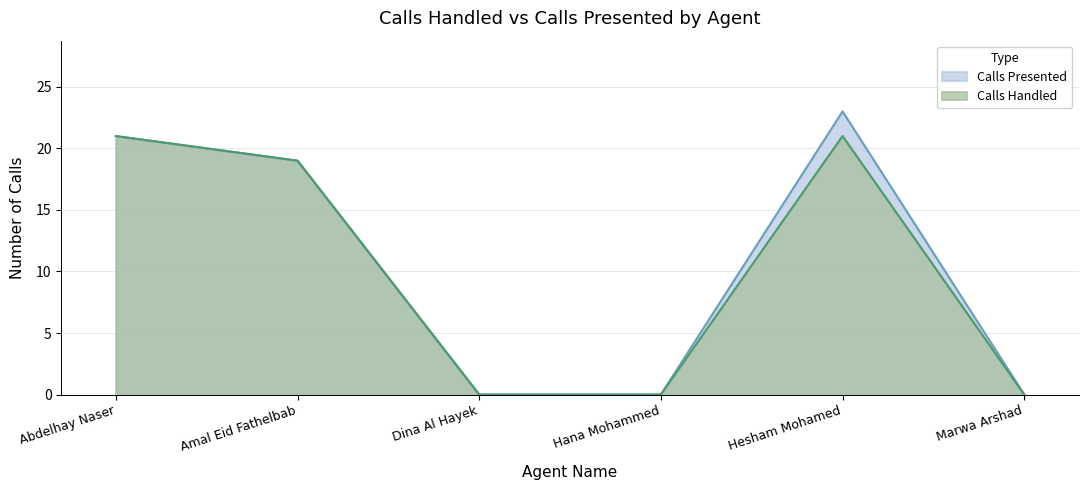

How many lines are shown in the chart?

2